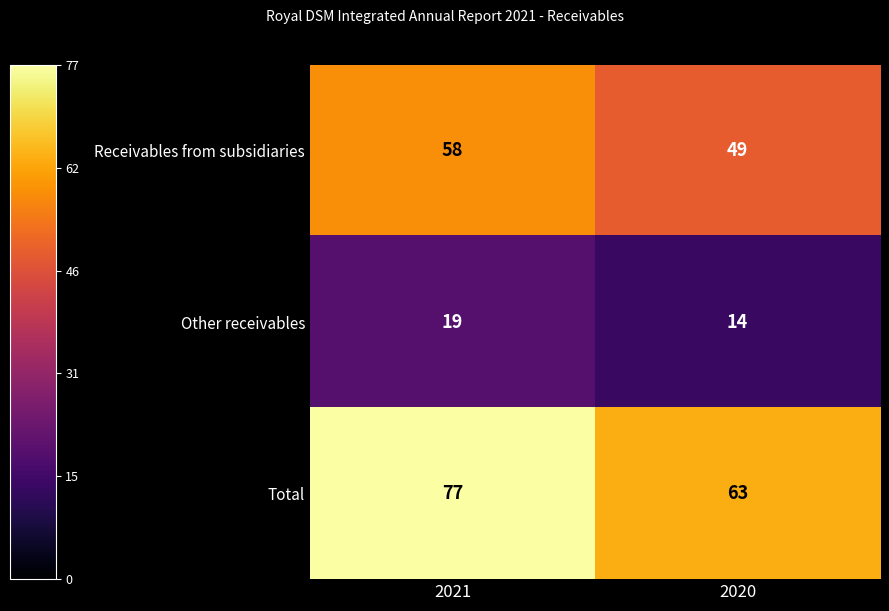

Reading left to right, transcribe all the data shown in this chart.

Receivables from subsidiaries: 58	49
Other receivables: 19	14
Total: 77	63